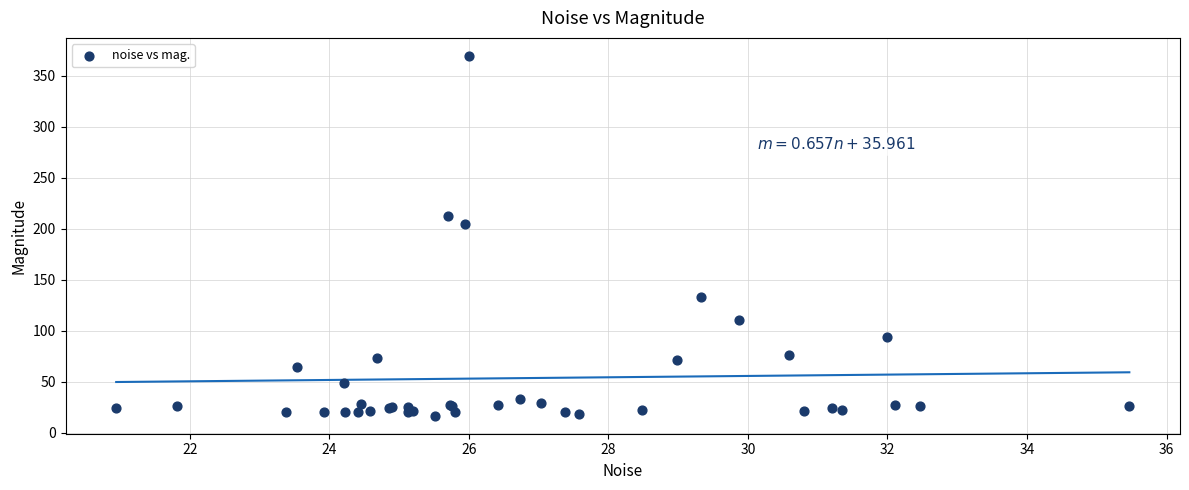

What Y value in the scatter plot is closest to 193?

204.8